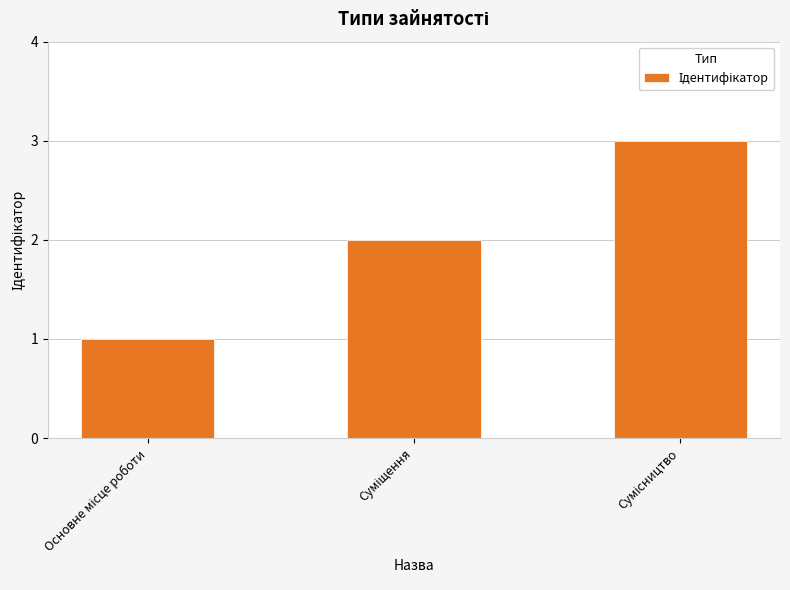

What is the maximum value shown in the chart?

3